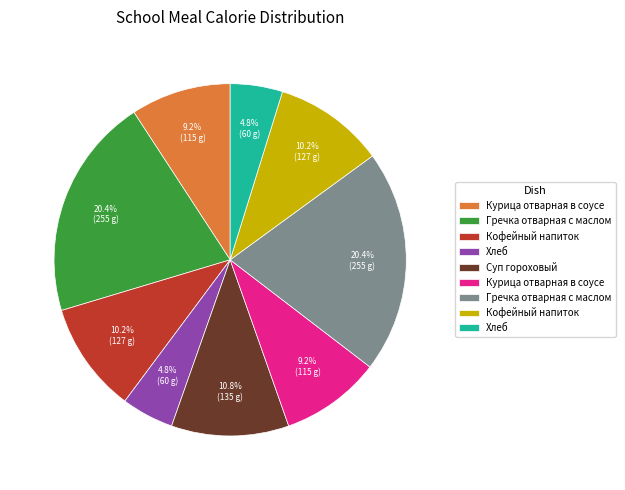

How many slices are in this pie chart?

9